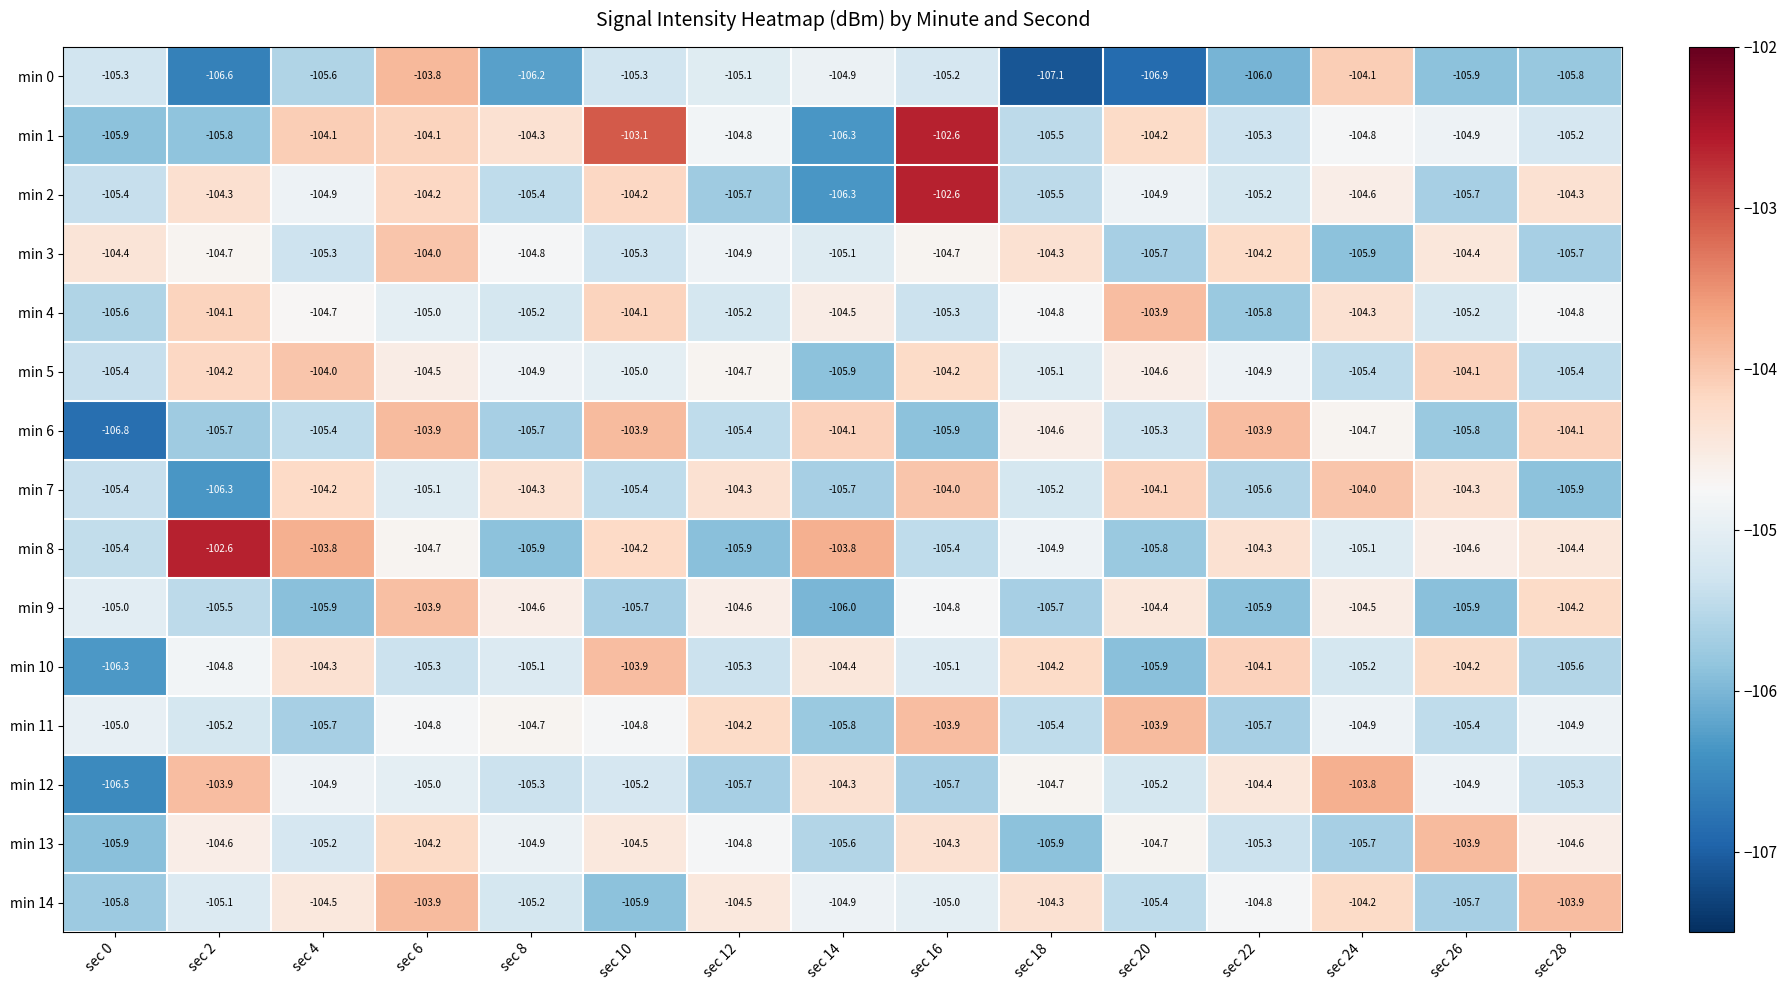

Count the number of categories in the chart.

15